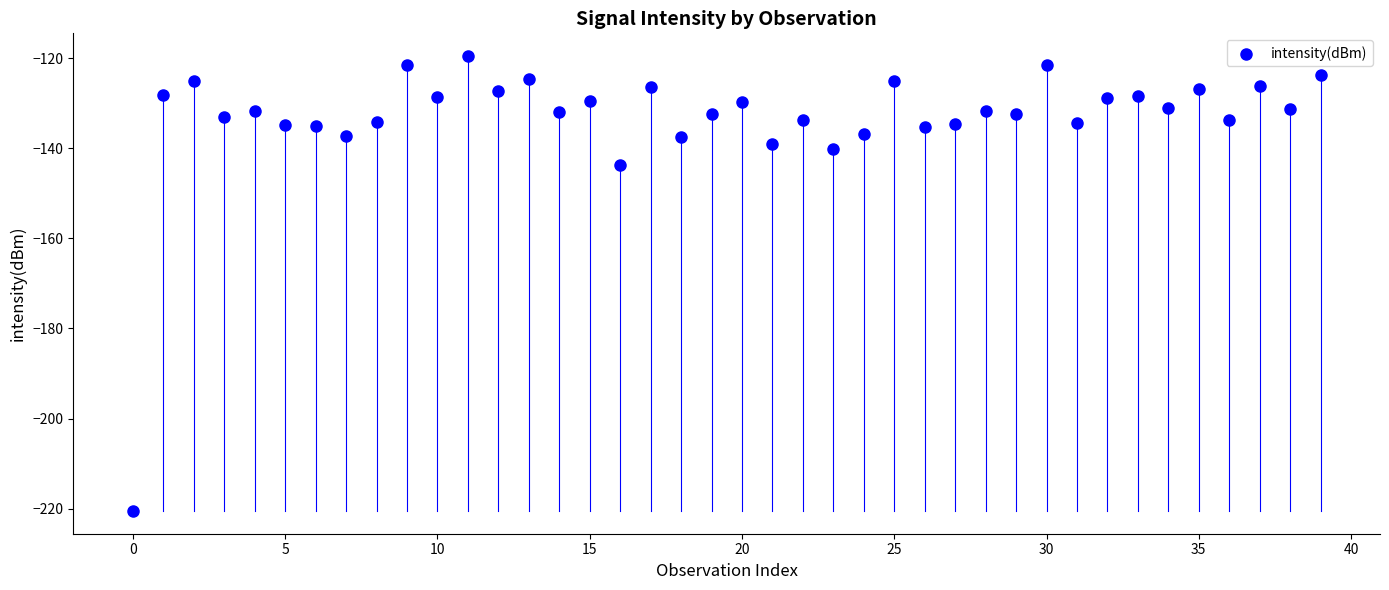

What is the range of Y values (max minus min)?

101.0